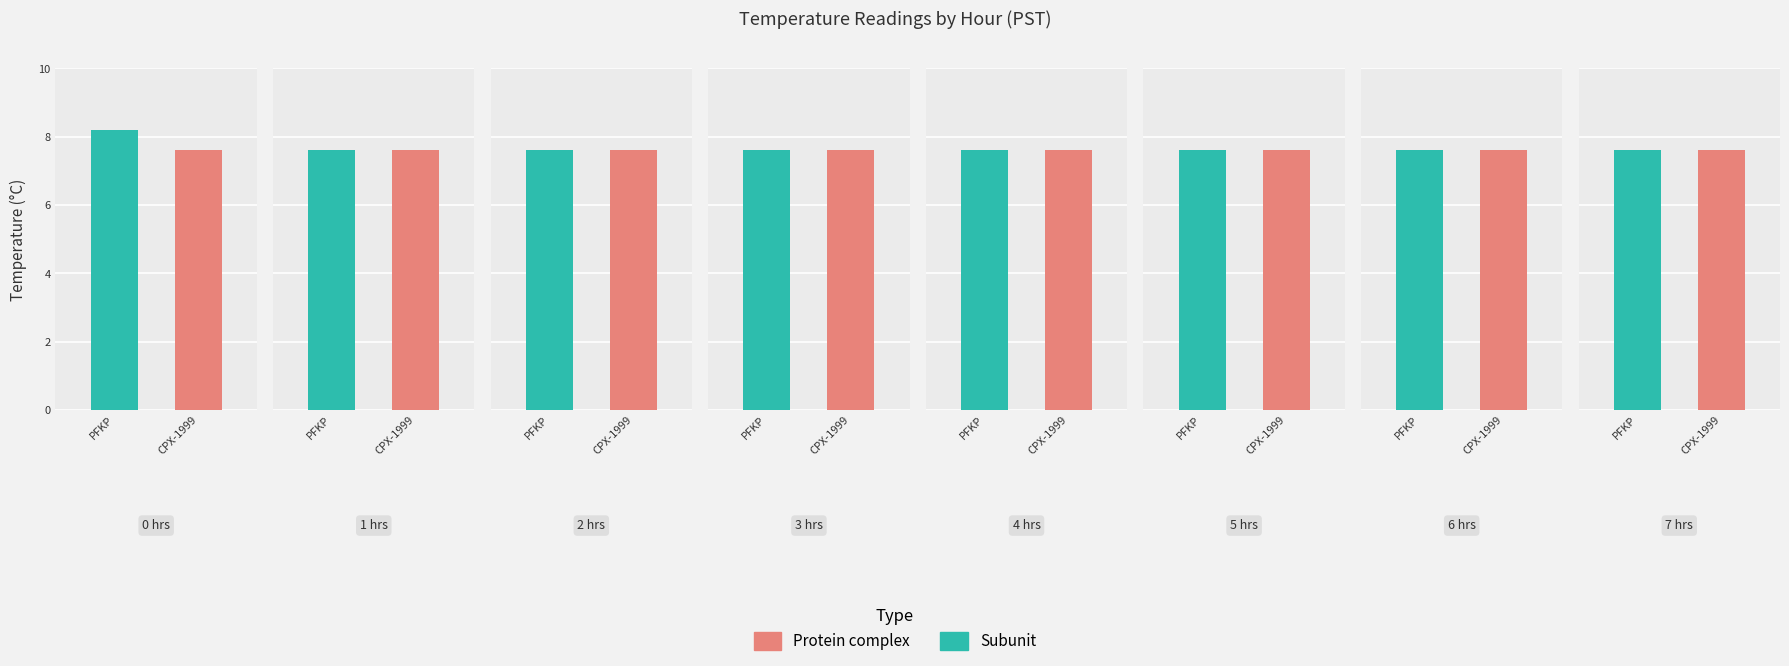

True or false: Avg Temperature (Subunit) has a value of 3.8 at Hour 6.

False